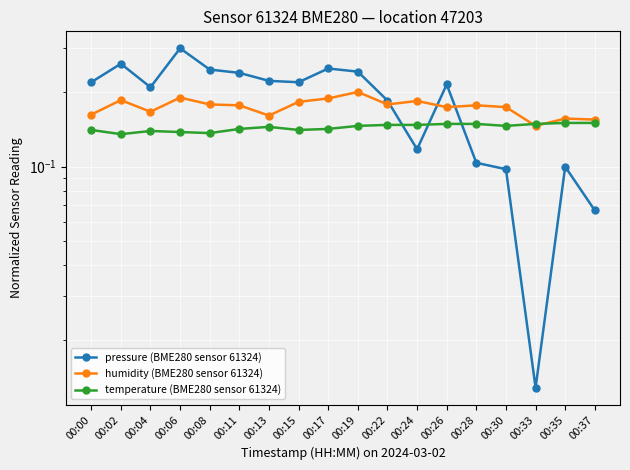

Where is the first local maximum for pressure (BME280 sensor 61324)?

00:02